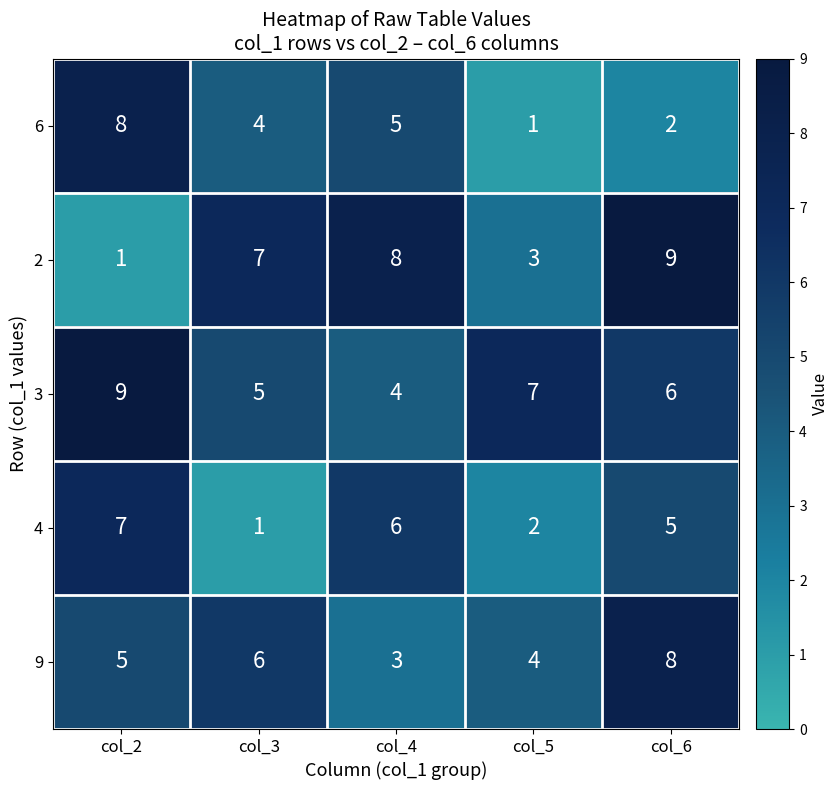

The 4 series shows 10 at col_2. True or false?

False